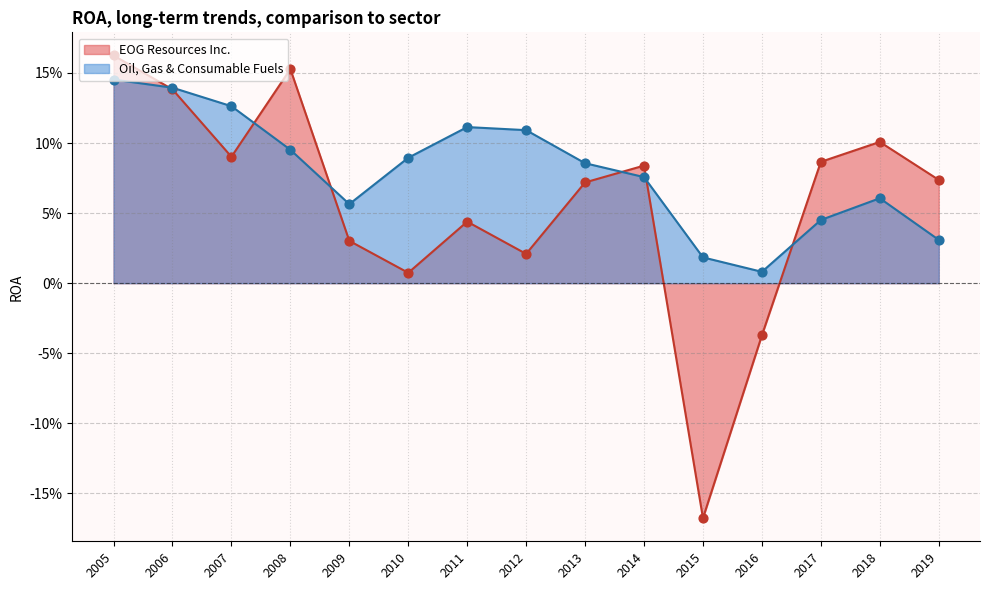

At how many categories does at least one series exceed 0?

15